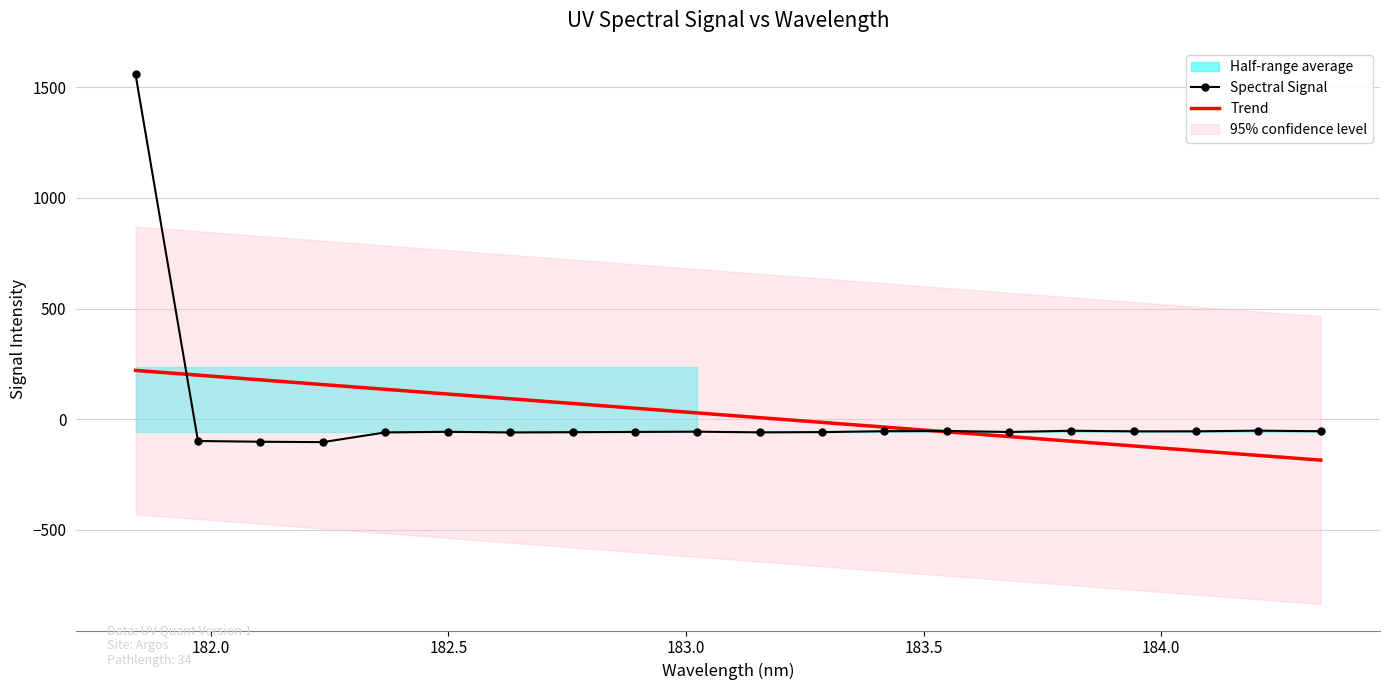

Reading left to right, what are all the values shown in this chart?

Spectral Signal: 1558.7	-98.1	-101.5	-103.2	-59.3	-56.5	-59.4	-58.4	-57.1	-56.0	-59.0	-58.0	-53.9	-52.6	-57.4	-51.7	-54.5	-54.4	-51.4	-54.0
Trend: 220.9	199.5	178.2	156.8	135.5	114.1	92.8	71.4	50.1	28.7	7.4	-13.9	-35.3	-56.6	-77.9	-99.2	-120.6	-141.9	-163.2	-184.5